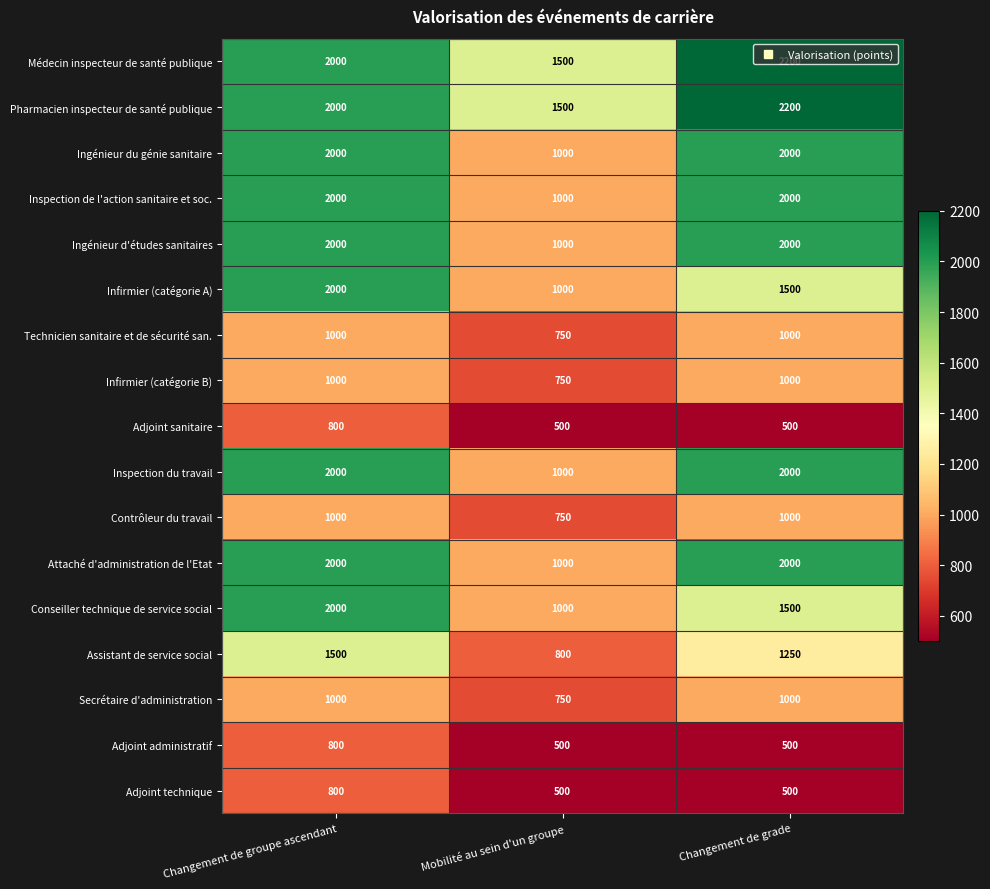

Where is Infirmier (catégorie A) nearest to the value 1500?

Changement de grade